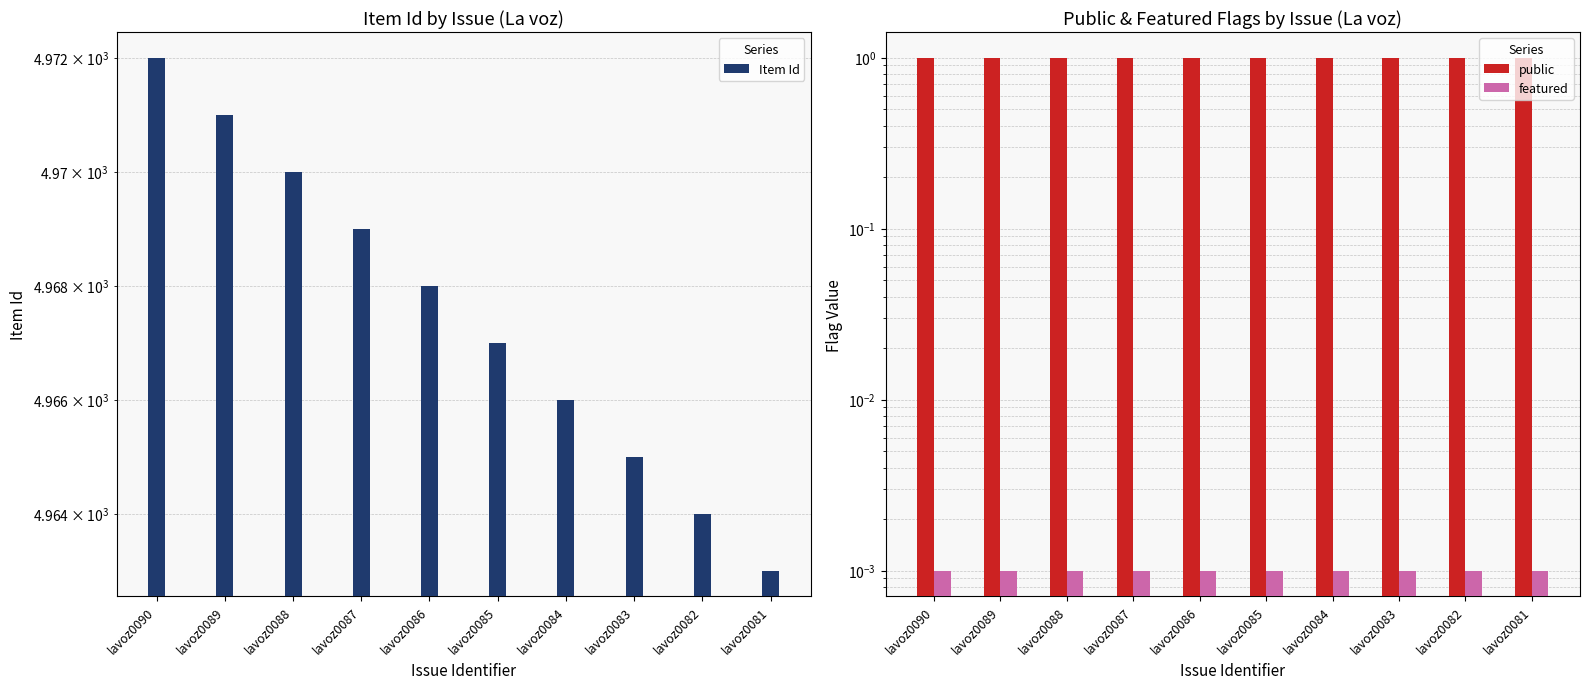

Which series changed the most between lavoz0089 and lavoz0083?

Item Id